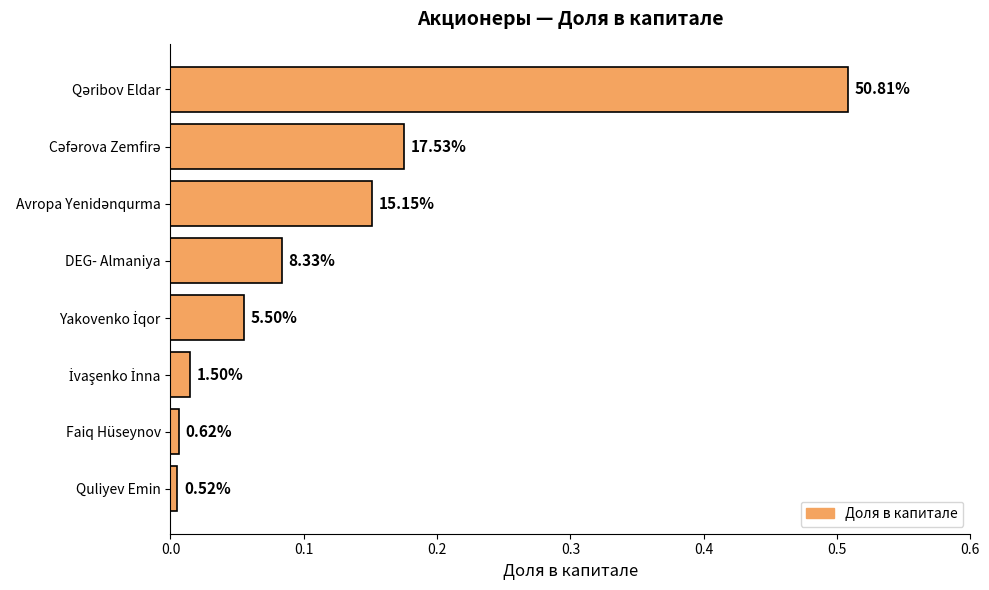

Does the chart contain any negative values?

No